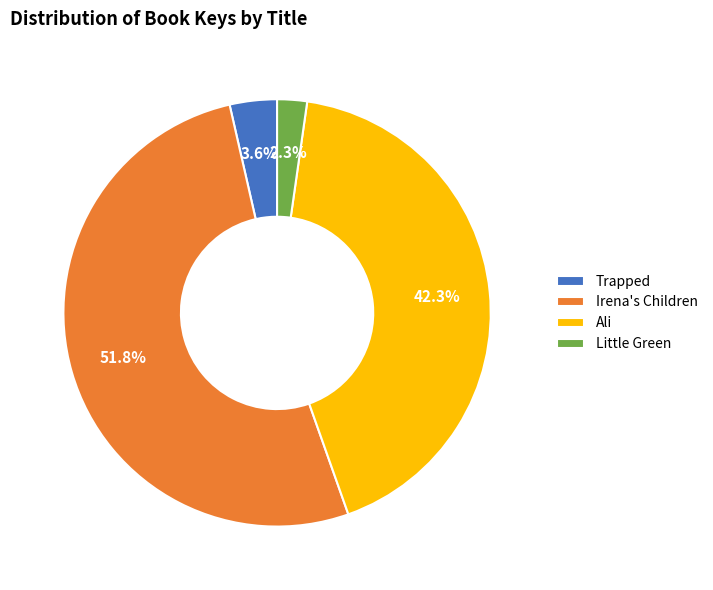

True or false: Little Green accounts for 16% of the total.

False